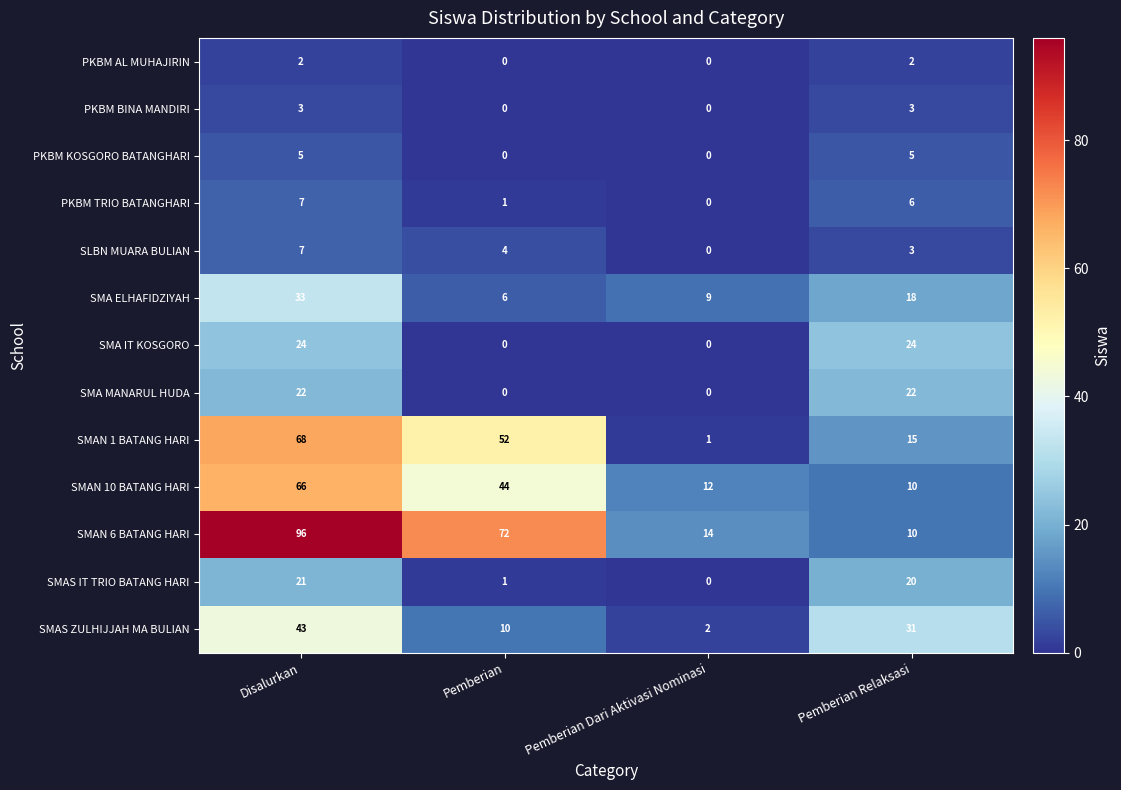

Where does the SMAS IT TRIO BATANG HARI series first go above 20?

Disalurkan